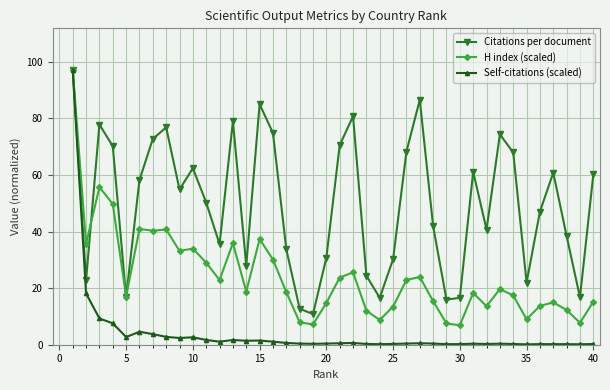

What is the value of the Citations per document point at the 35th from the left?

21.9